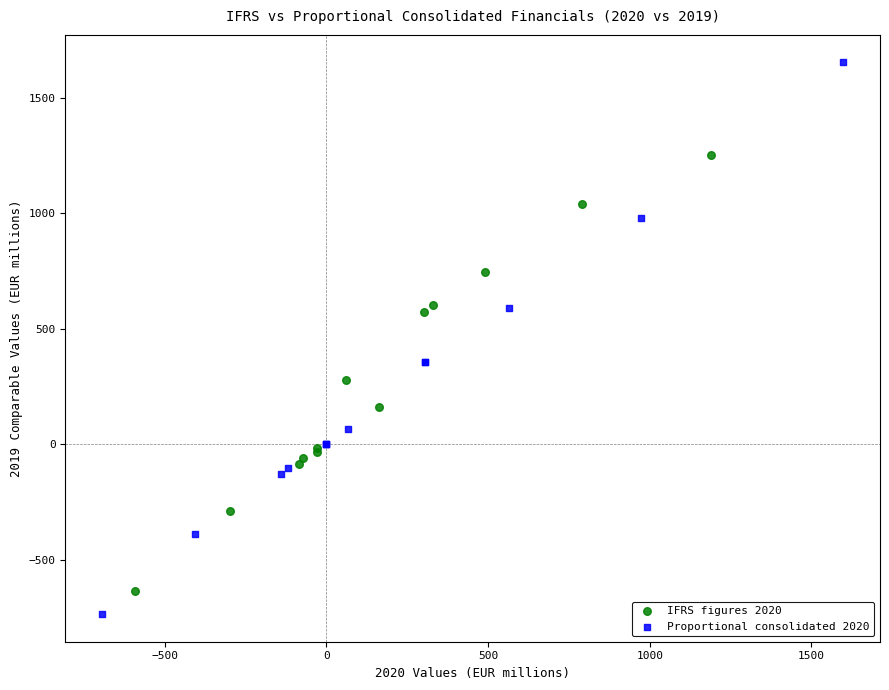

Which series contains the highest Y value?

Proportional consolidated 2020